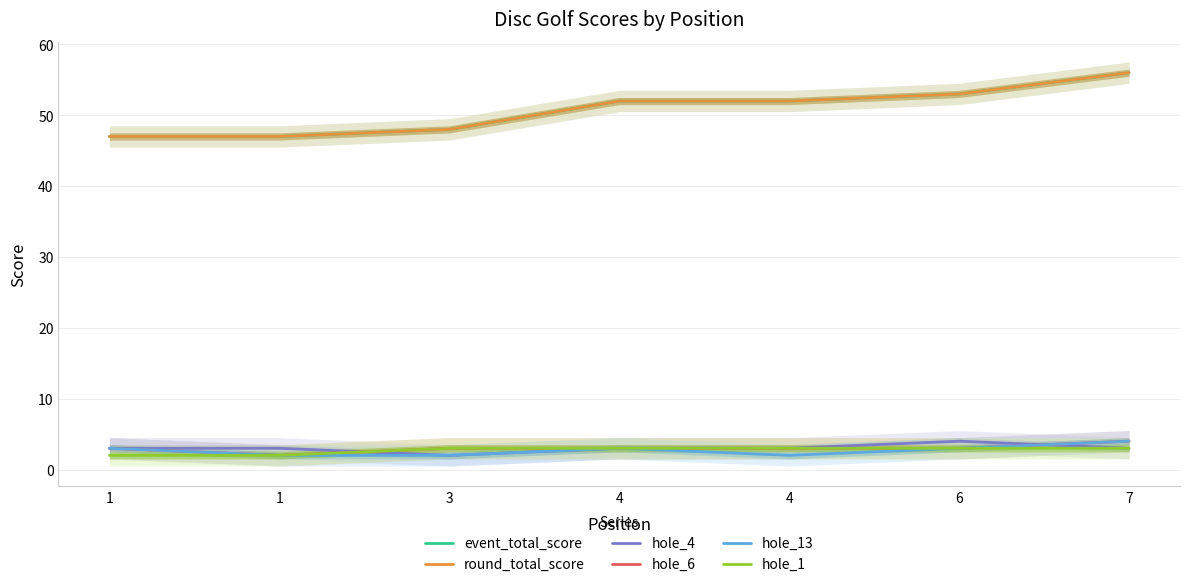

Is it true that hole_1 equals 3 at 4?

True